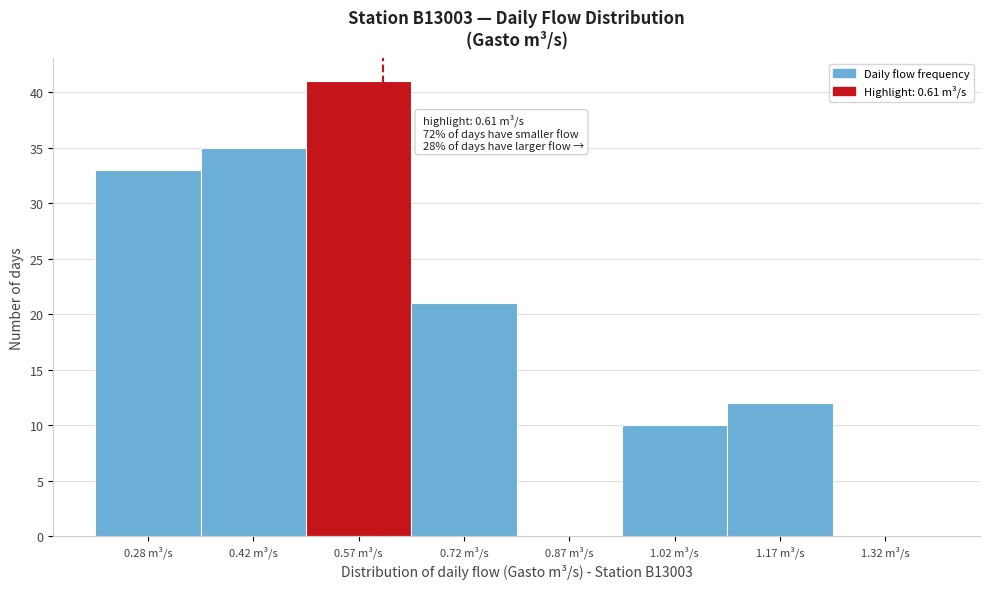

Which range on the x-axis has the tallest bar?

0.50 to 0.65